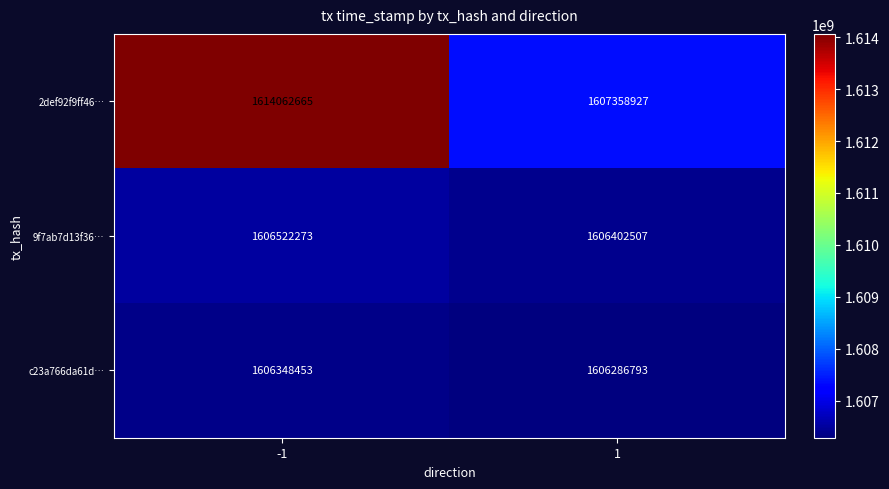

Which series changed the most between -1 and 1?

2def92f9ff46…